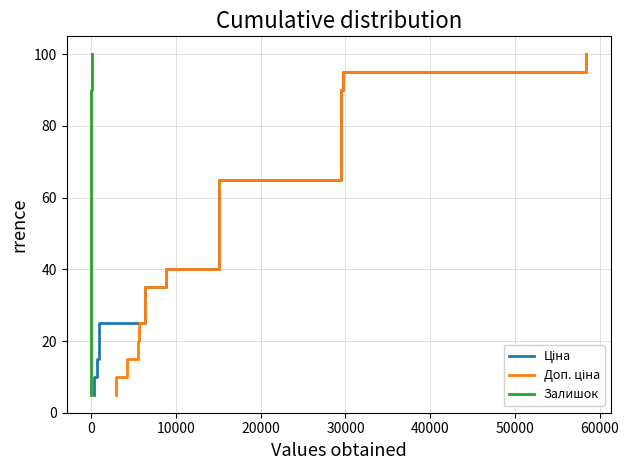

Reading right to left, extract all data points from this chart.

Ціна: 100.0	95.0	90.0	85.0	80.0	75.0	70.0	65.0	60.0	55.0	50.0	45.0	40.0	35.0	30.0	25.0	20.0	15.0	10.0	5.0
Доп. ціна: 100.0	95.0	90.0	85.0	80.0	75.0	70.0	65.0	60.0	55.0	50.0	45.0	40.0	35.0	30.0	25.0	20.0	15.0	10.0	5.0
Залишок: 100.0	95.0	90.0	85.0	80.0	75.0	70.0	65.0	60.0	55.0	50.0	45.0	40.0	35.0	30.0	25.0	20.0	15.0	10.0	5.0